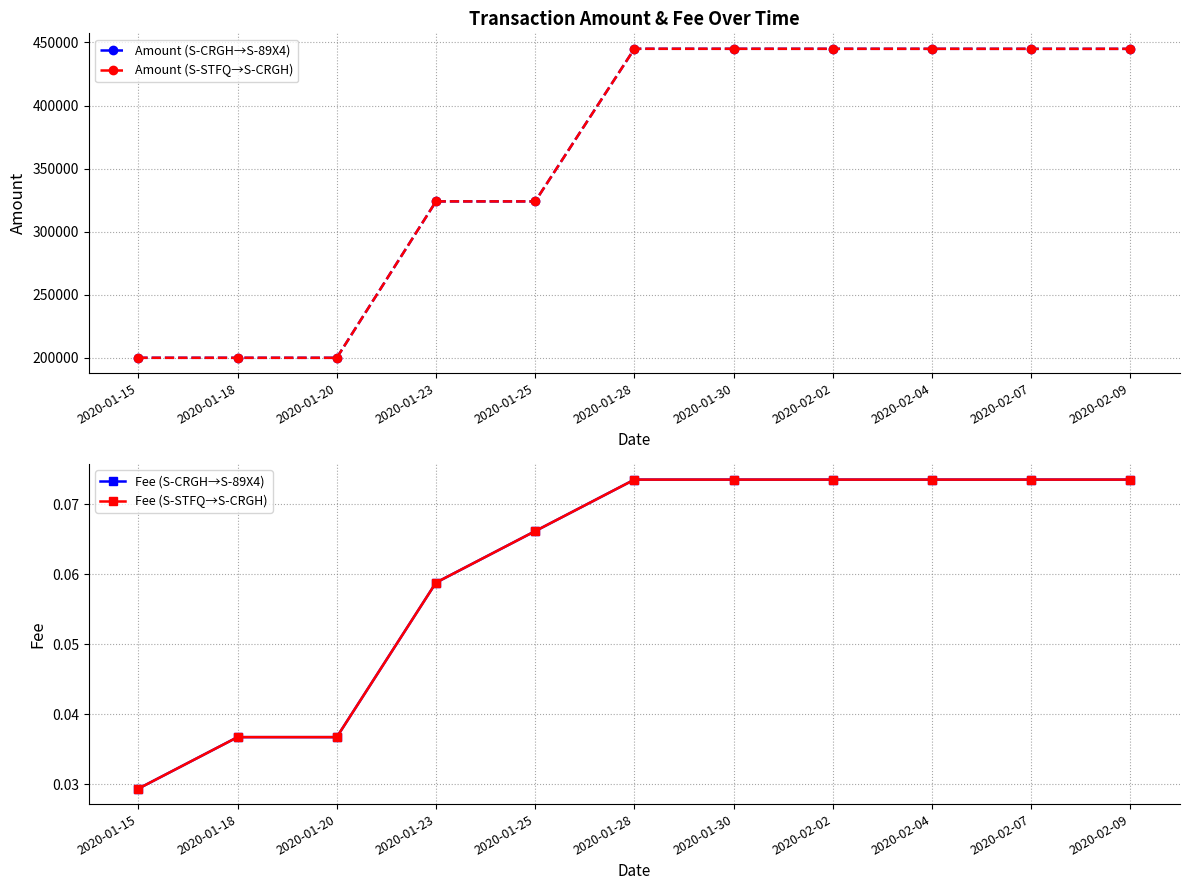

Reading left to right, extract all data points from this chart.

Amount (S-CRGH→S-89X4): 199996.3	199992.2	199987.5	323982.8	323975.3	444966.5	444957.1	444947.7	444938.3	444928.9	444919.5
Amount (S-STFQ→S-CRGH): 199996.4	199992.2	199987.5	323982.9	323975.3	444966.6	444957.2	444947.8	444938.4	444929.0	444919.5
Fee (S-CRGH→S-89X4): 0.0	0.0	0.0	0.1	0.1	0.1	0.1	0.1	0.1	0.1	0.1
Fee (S-STFQ→S-CRGH): 0.0	0.0	0.0	0.1	0.1	0.1	0.1	0.1	0.1	0.1	0.1